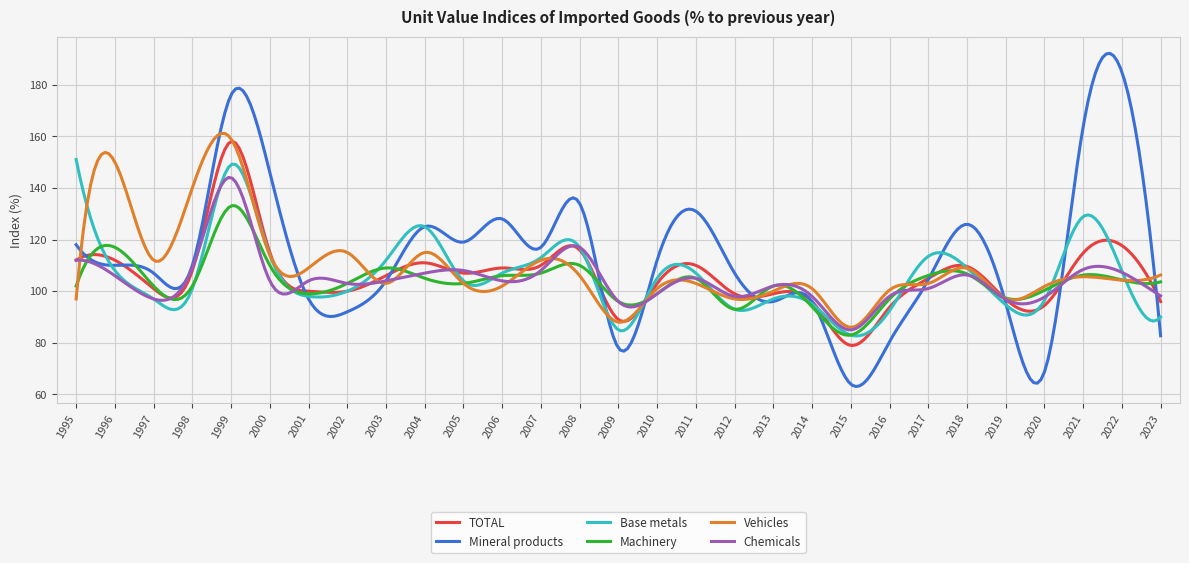

What is the maximum value shown in the chart?

192.1